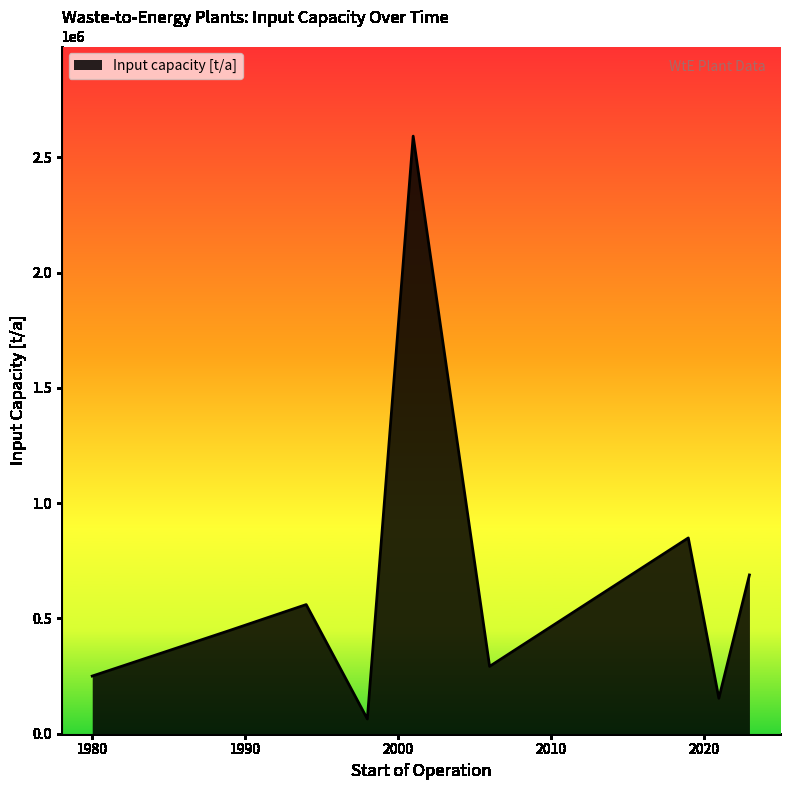

What is the difference between the maximum and minimum values?

2527500